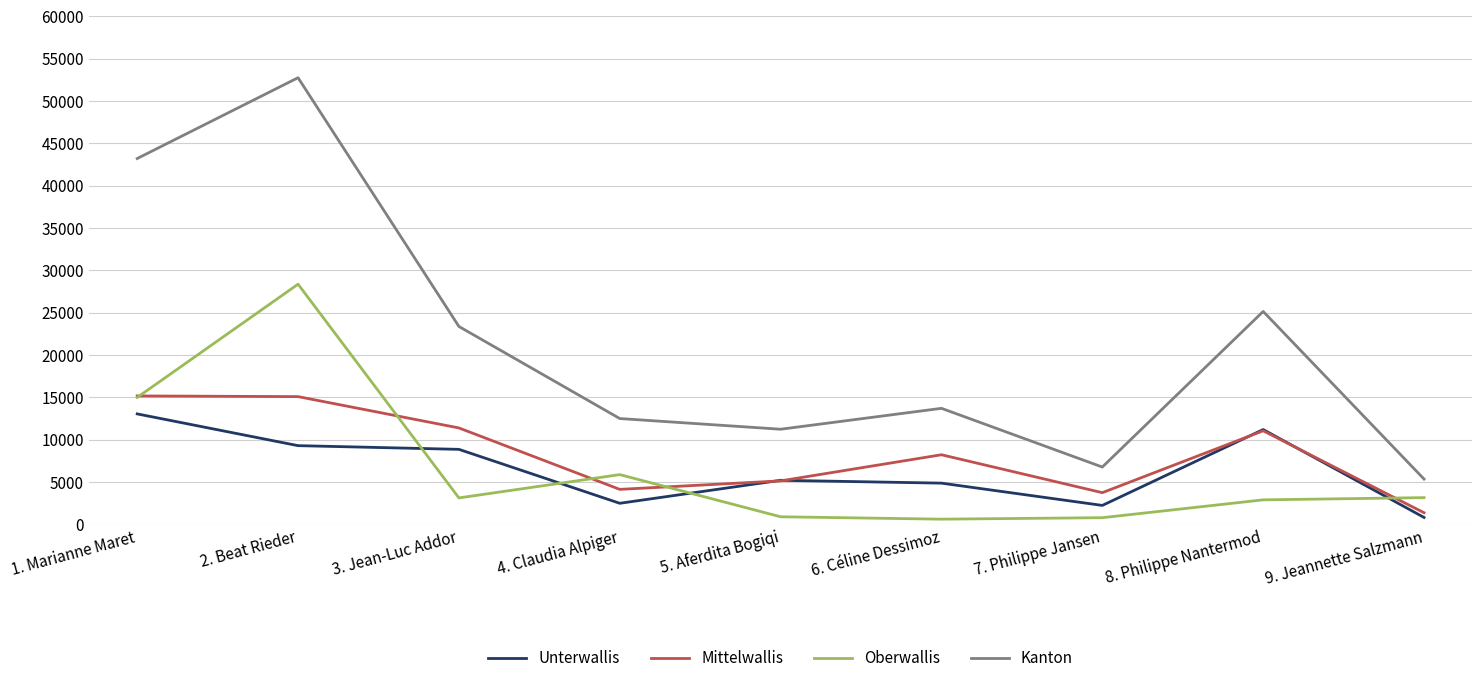

At how many categories does at least one series exceed 4924?

9